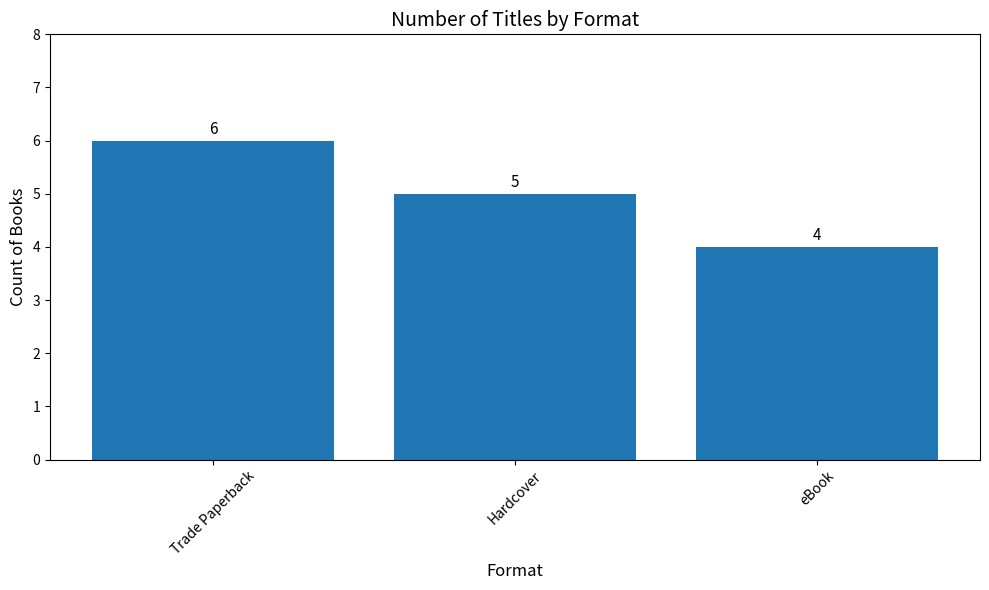

Is it true that the value at eBook is 5?

False